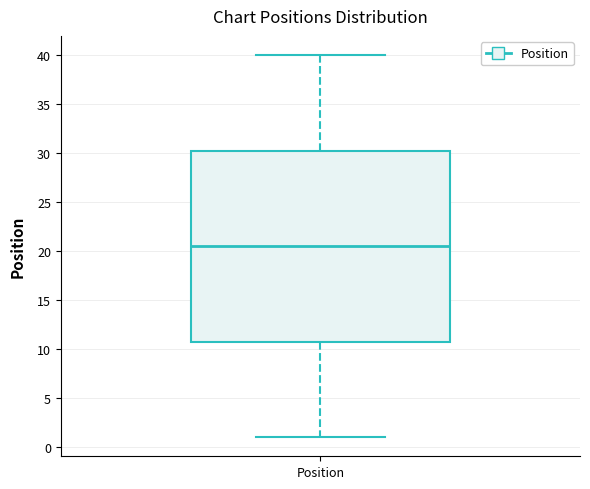

Where is the upper edge of the box for Position on the y-axis? The values are not printed on the chart, so give them approximately, as read against the axis.

30.5